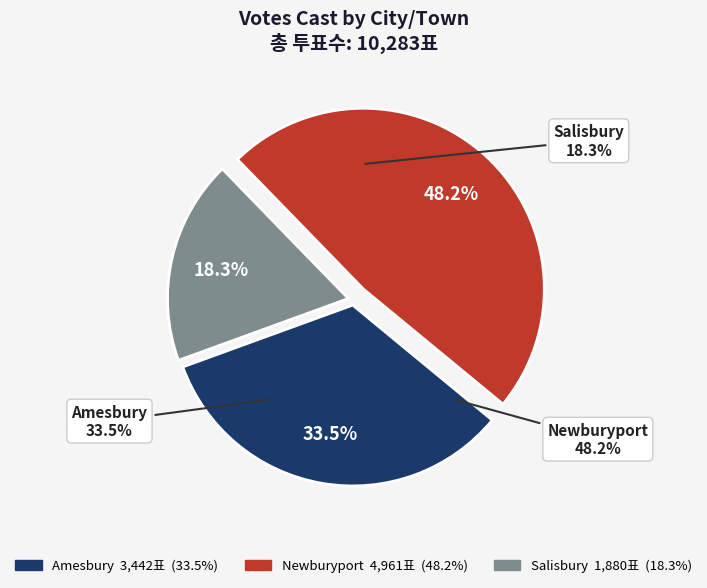

What percentage is the Newburyport slice, to the nearest percent?

48%